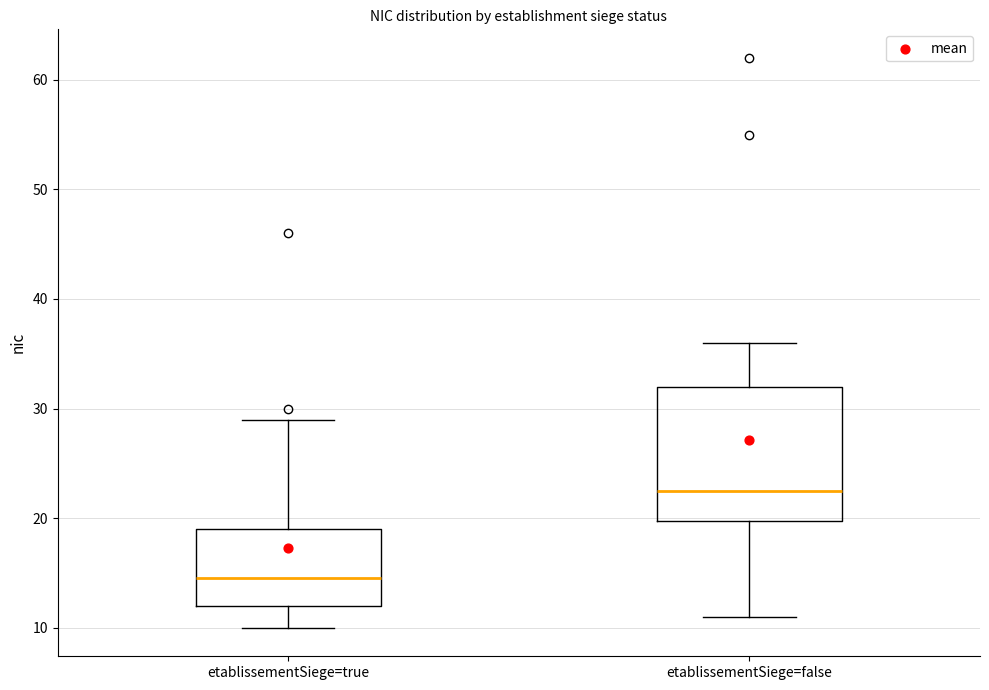

Reading left to right, transcribe this box plot: for each box, give where its median line is, the range the box spans, and where its two whiskers end, as read against the y-axis. The values are not printed on the chart, so give them approximately, as read against the axis.

etablissementSiege=true: median 15, box 12 to 19, whiskers 10 to 29
etablissementSiege=false: median 23, box 20 to 32, whiskers 11 to 36